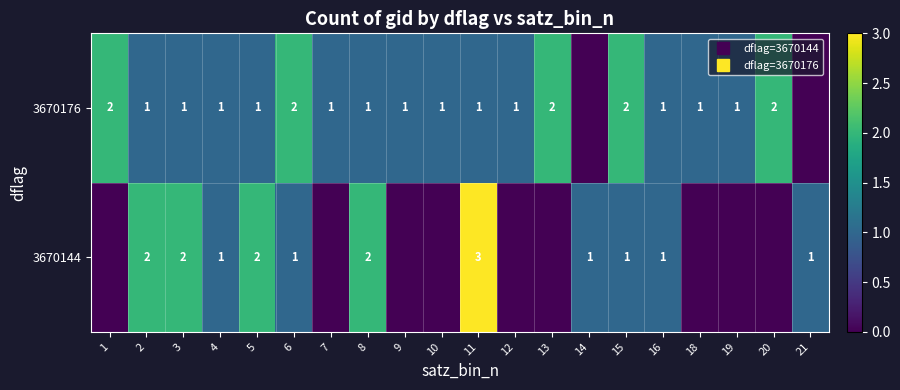

Rank the series at 14 from lowest to highest value.

3670176, 3670144